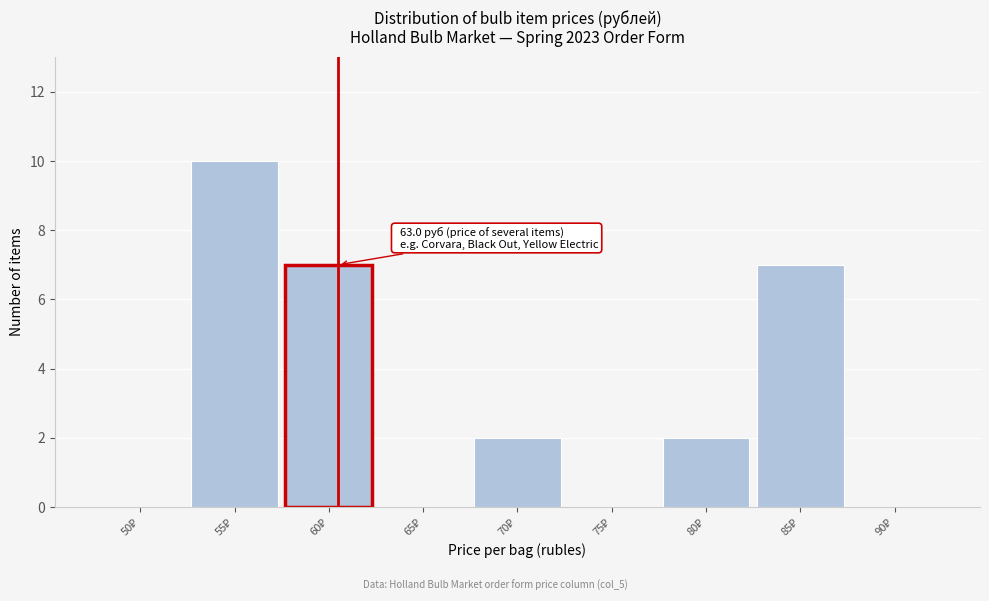

What is the sum of all values?

28